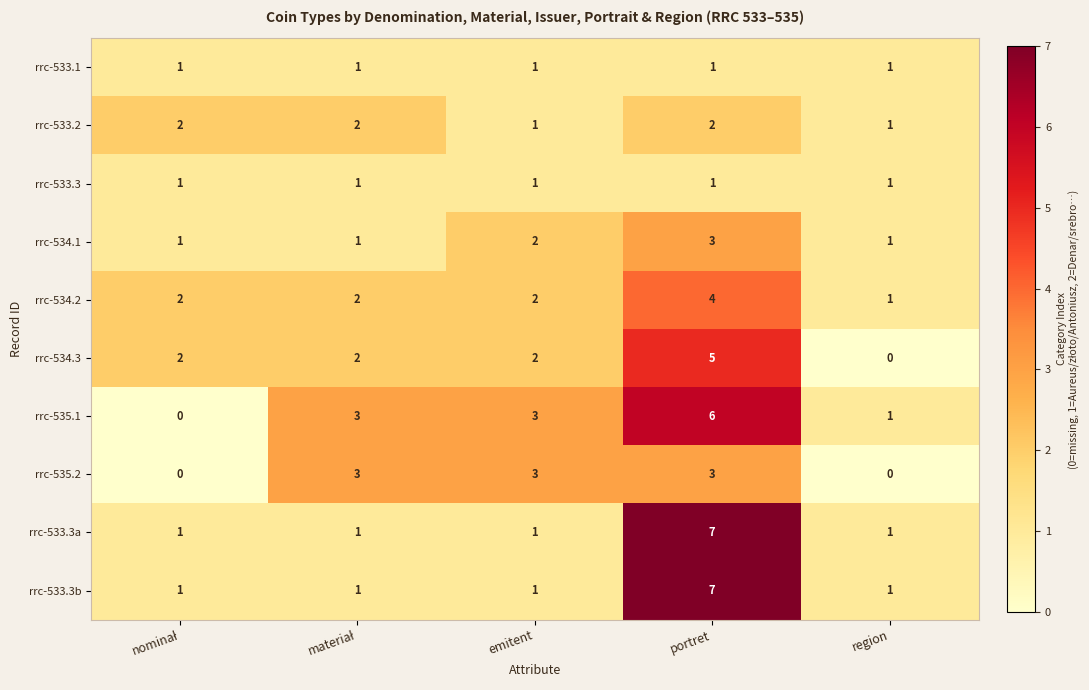

Read the rrc-535.1 value at emitent.

3